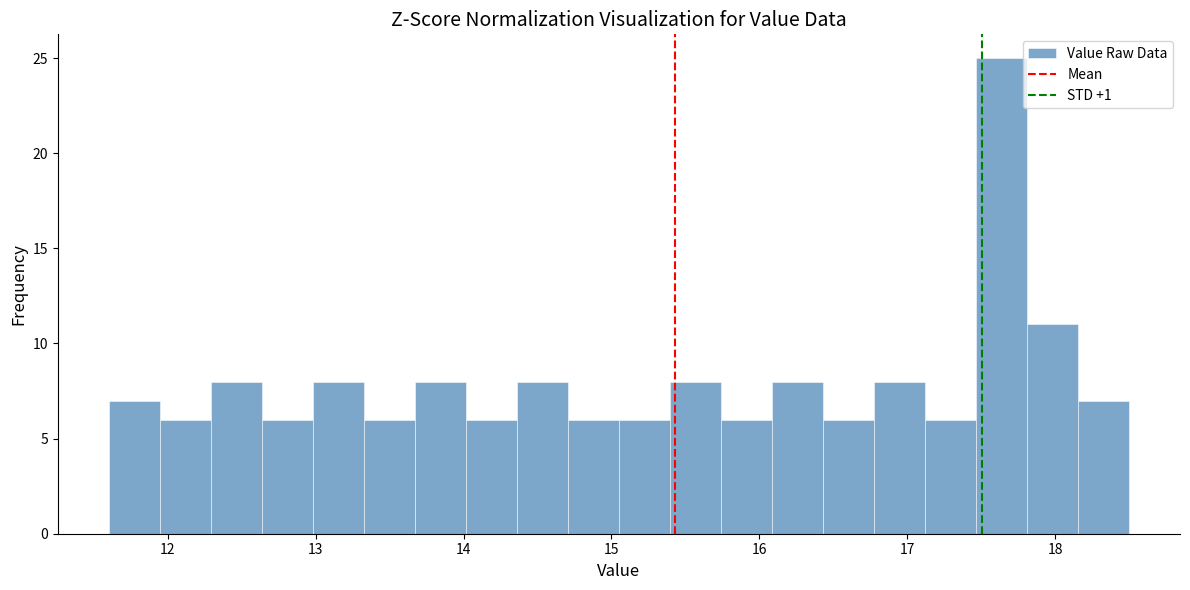

Around what value on the x-axis is the tallest bar? Give the approximate position of its centre, as read against the axis.

17.6